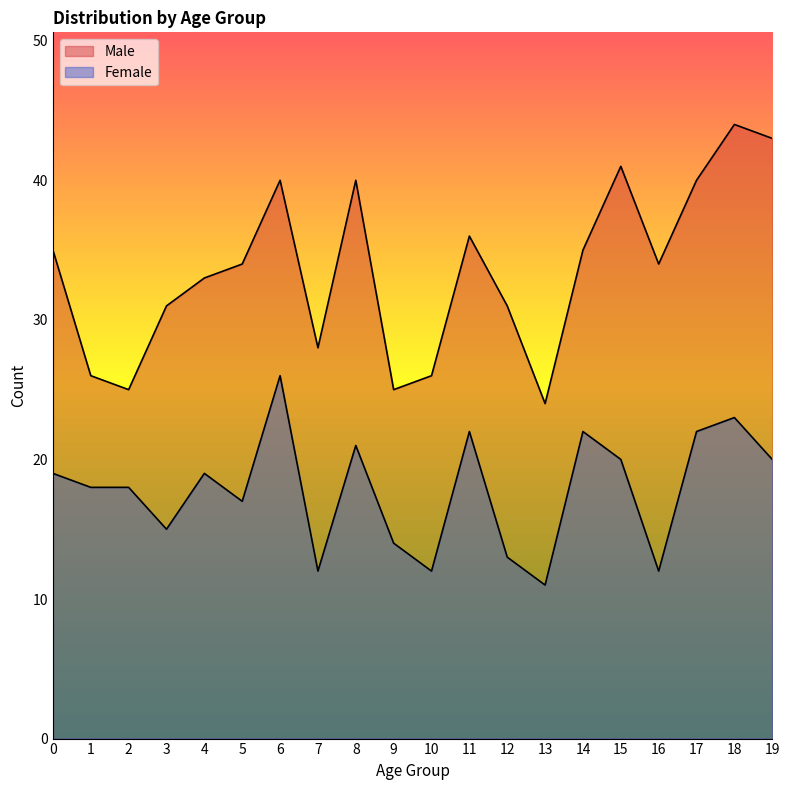

Does the chart display data point markers on the line(s)?

No